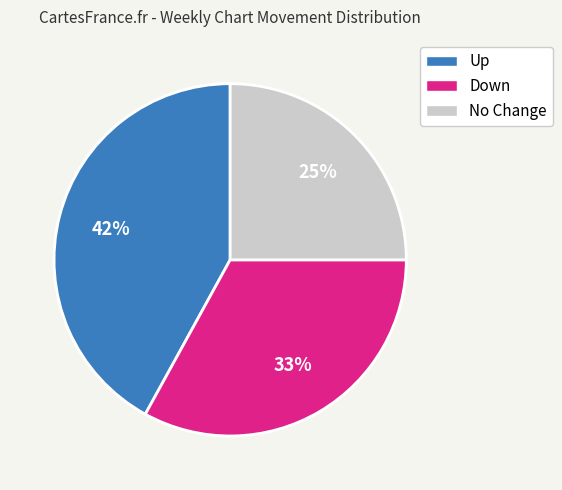

Which slice is the largest?

Up